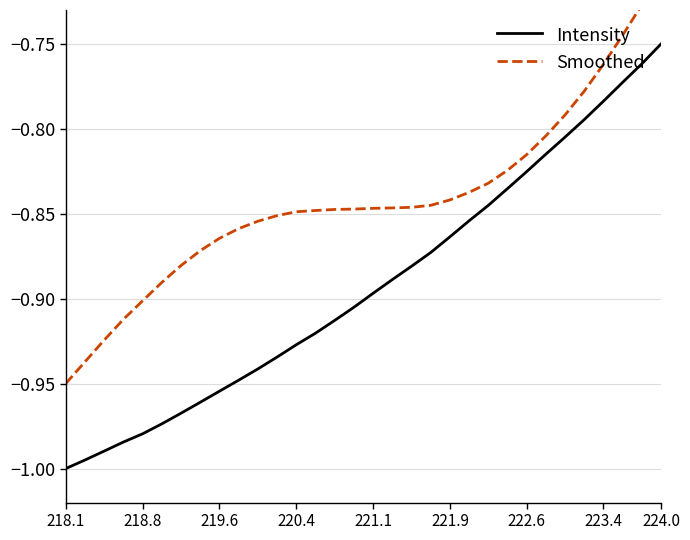

At which label is Intensity closest to 0?

224.0